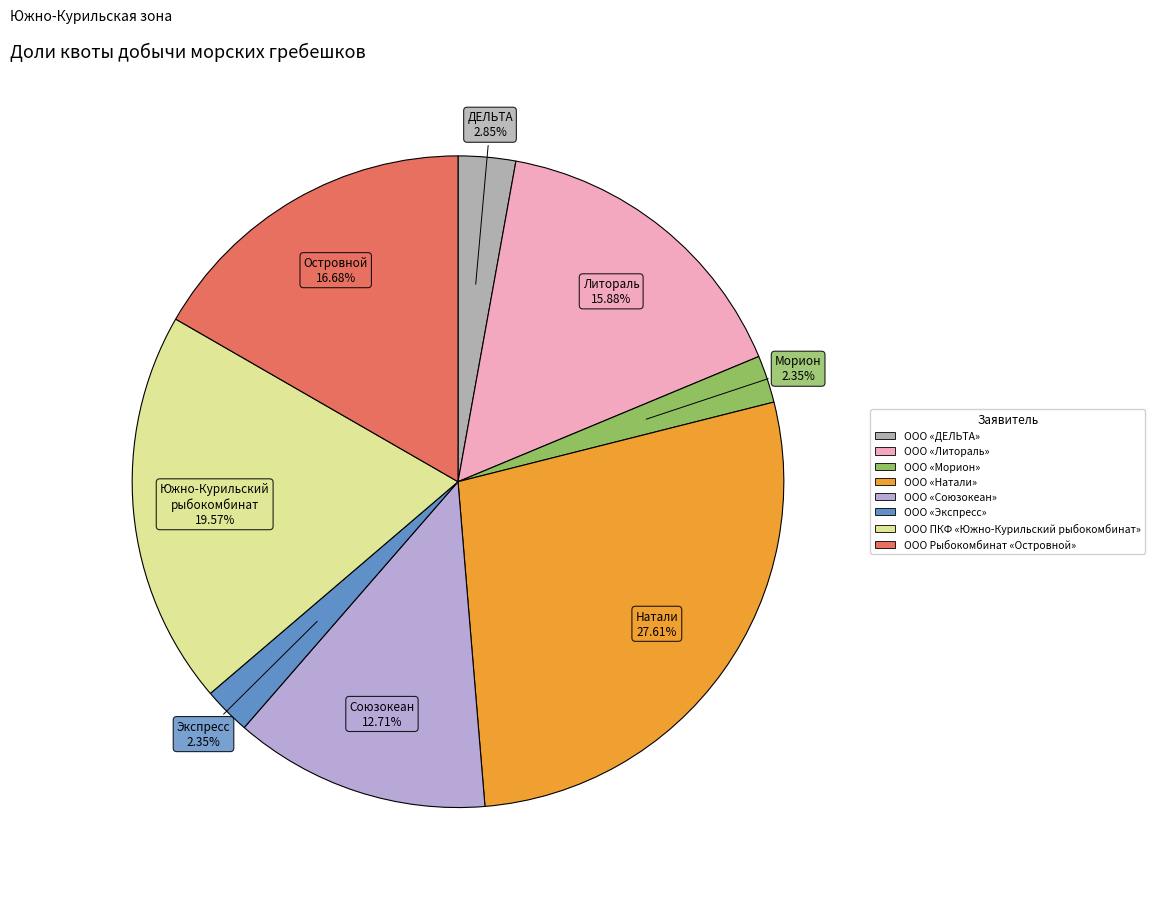

To the nearest percent, what is the difference between the largest and smallest slice percentages?

25%